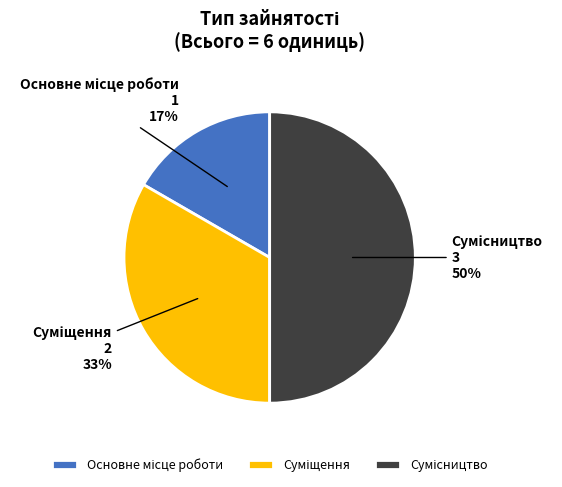

To the nearest percent, what is the difference between the largest and smallest slice percentages?

33%